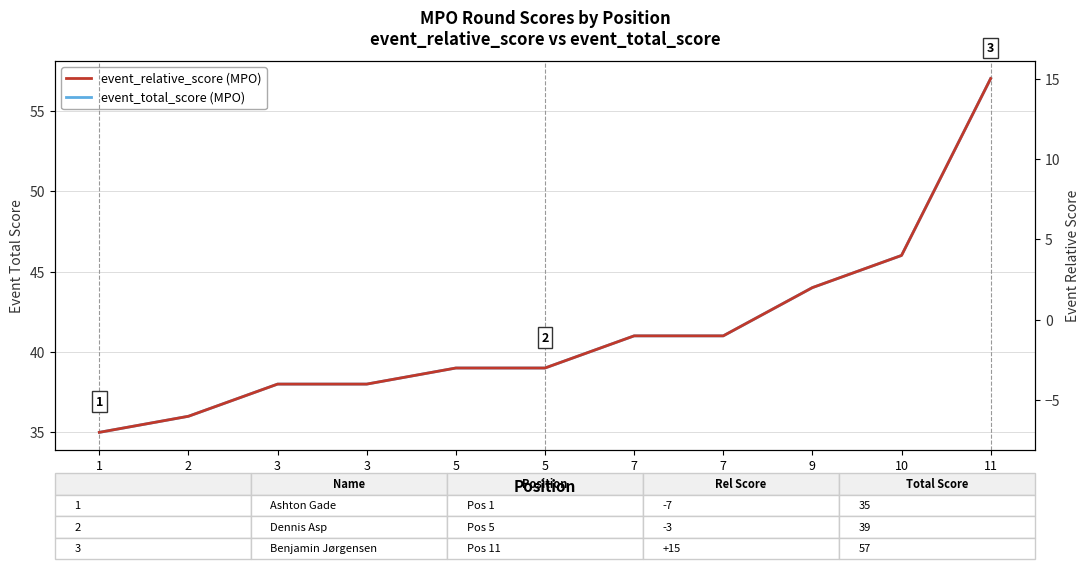

Which category has the lowest value across all series?

1